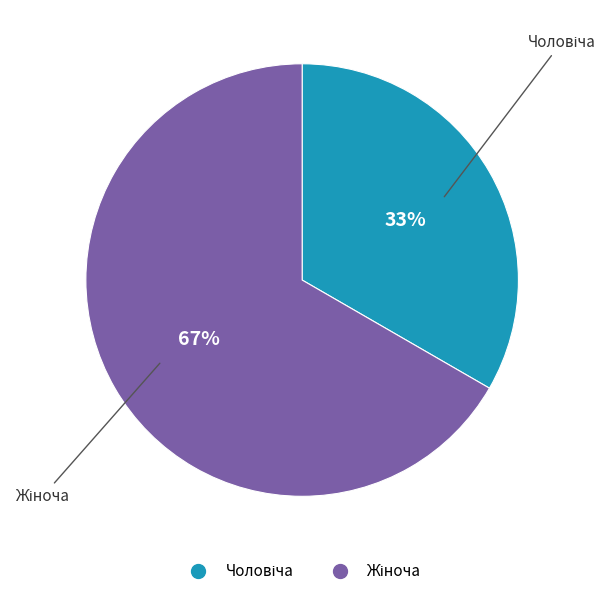

Is there any slice that represents more than half of the pie?

Yes